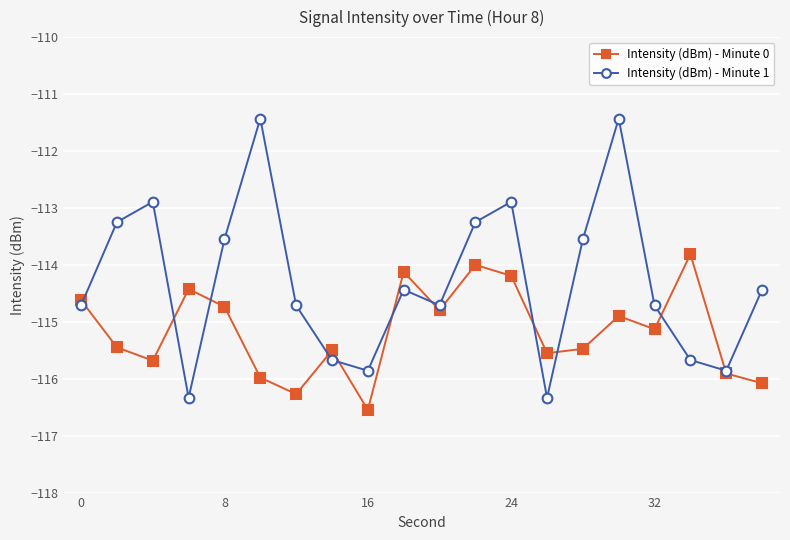

Which series has the widest spread of values?

Intensity (dBm) - Minute 1